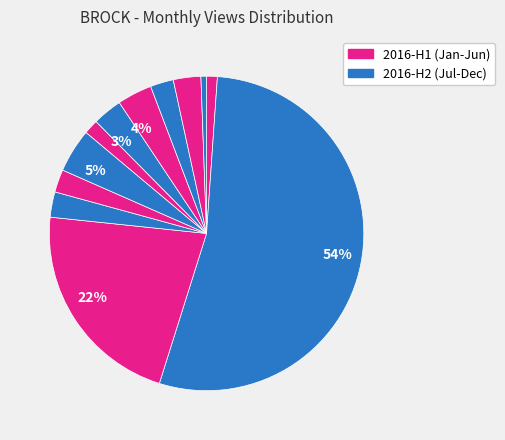

Rank the categories by value from highest to lowest.

2016-02, 2016-03, 2016-06, 2016-09, 2016-08, 2016-11, 2016-04, 2016-10, 2016-05, 2016-07, 2016-01, 2016-12